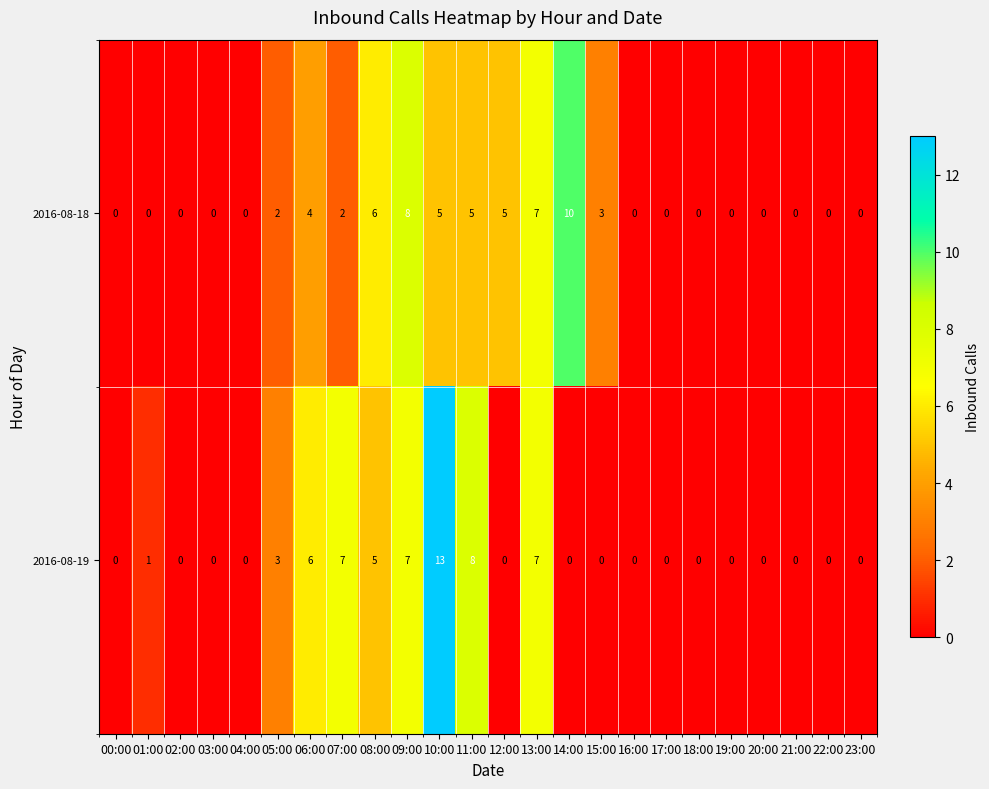

At which label is 2016-08-19 closest to 6?

06:00